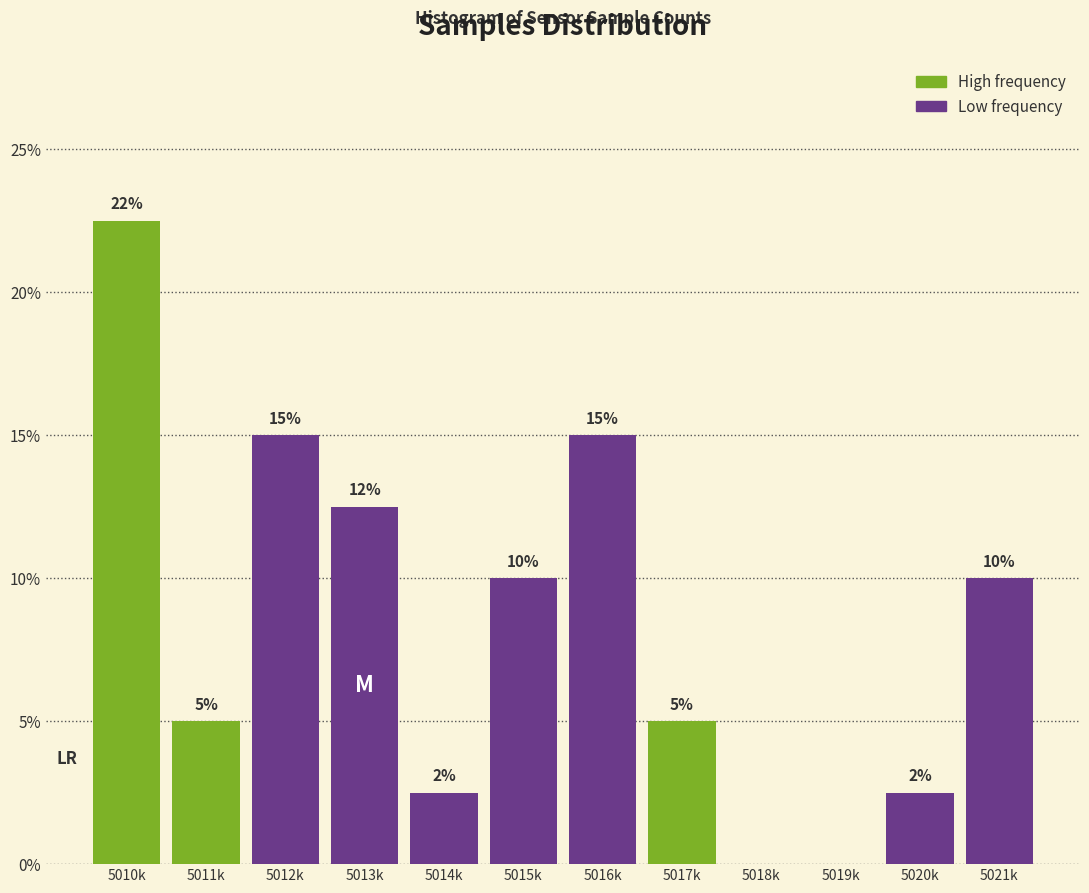

At which category does the chart reach its peak across all series?

5010k